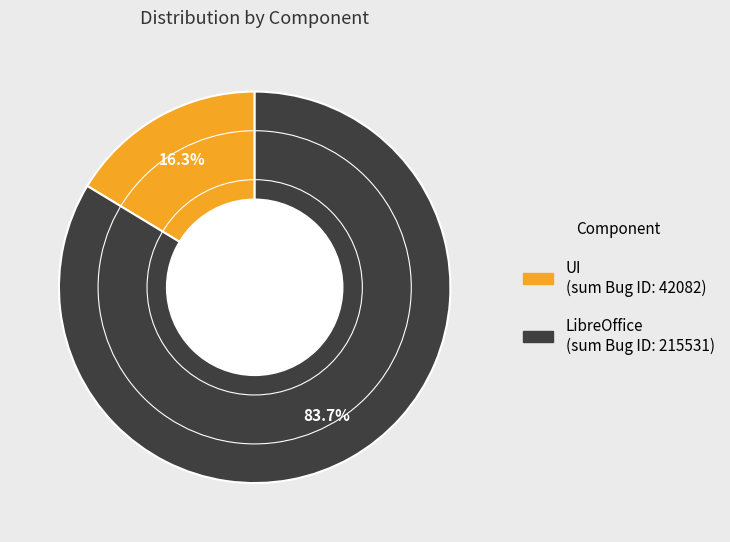

Does any single category account for the majority?

Yes